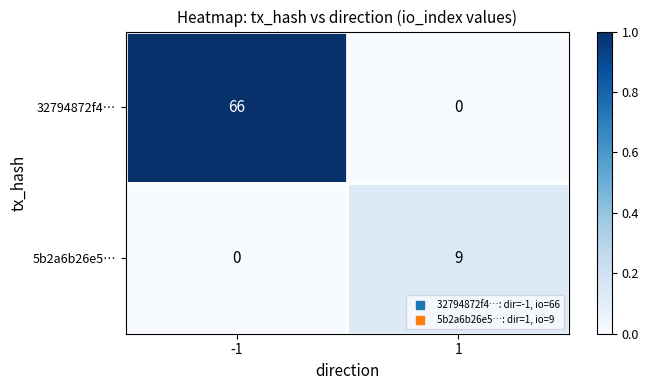

Is it true that 32794872f4… equals 0 at 1?

True